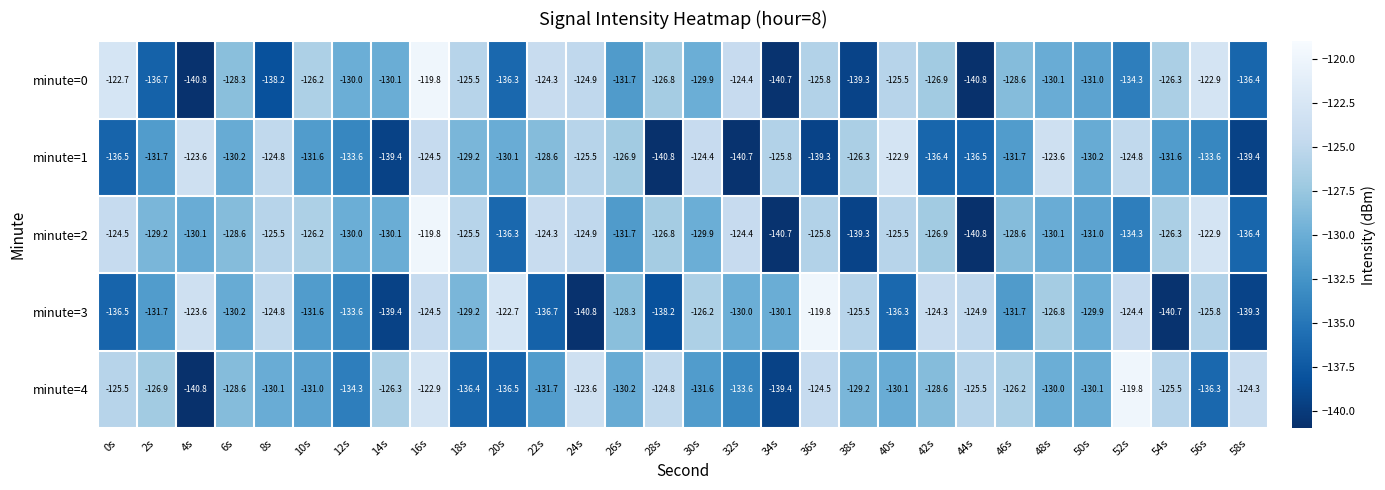

At which label does minute=3 first exceed -129?

4s